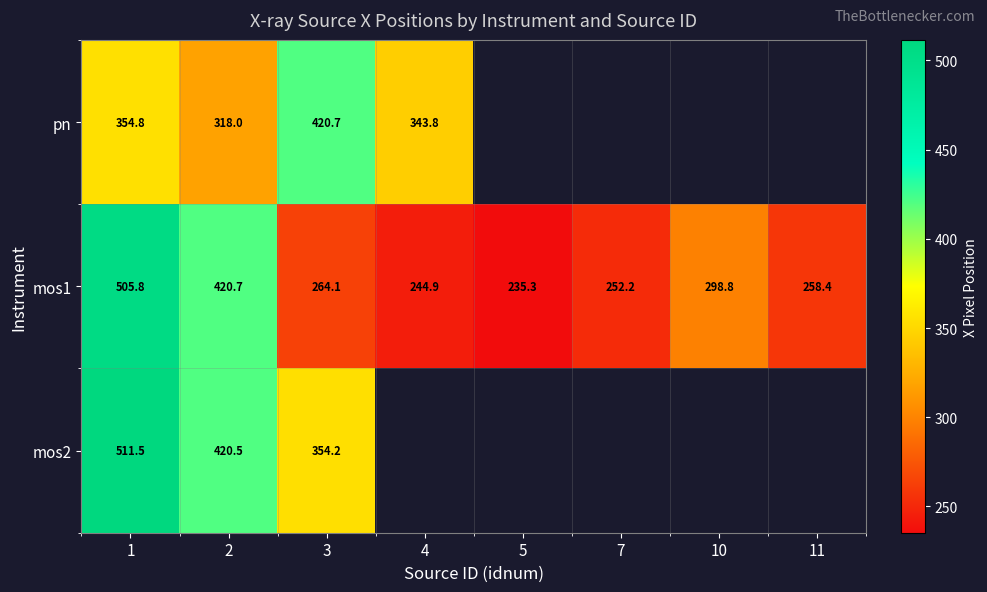

The value of mos1 at 4 is 397.8. True or false?

False